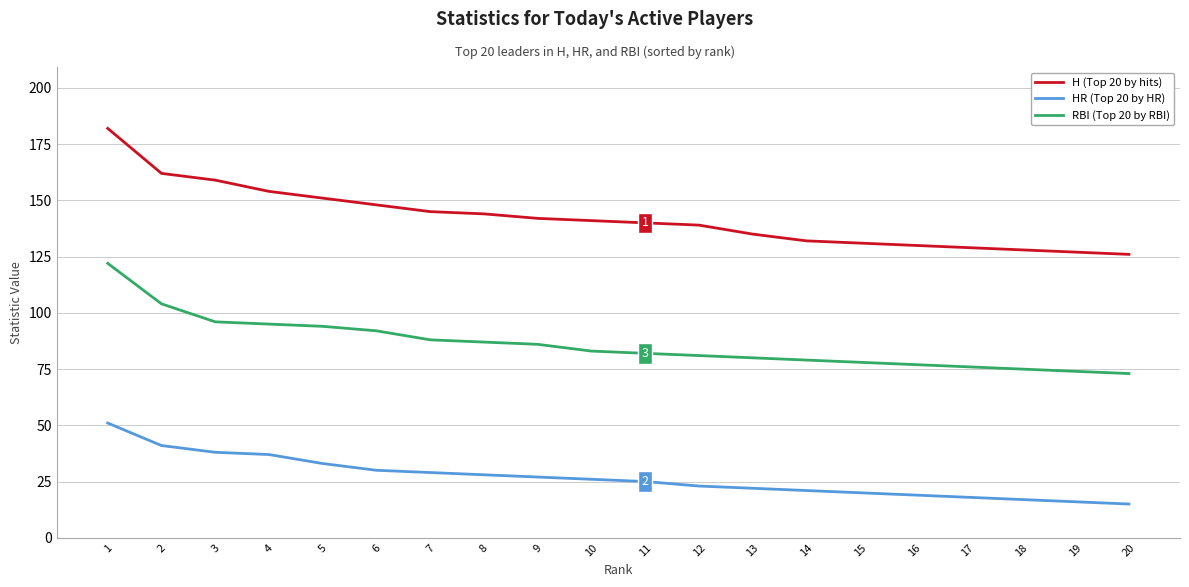

What are all the series names shown in the legend?

H (Top 20 by hits), HR (Top 20 by HR), RBI (Top 20 by RBI)